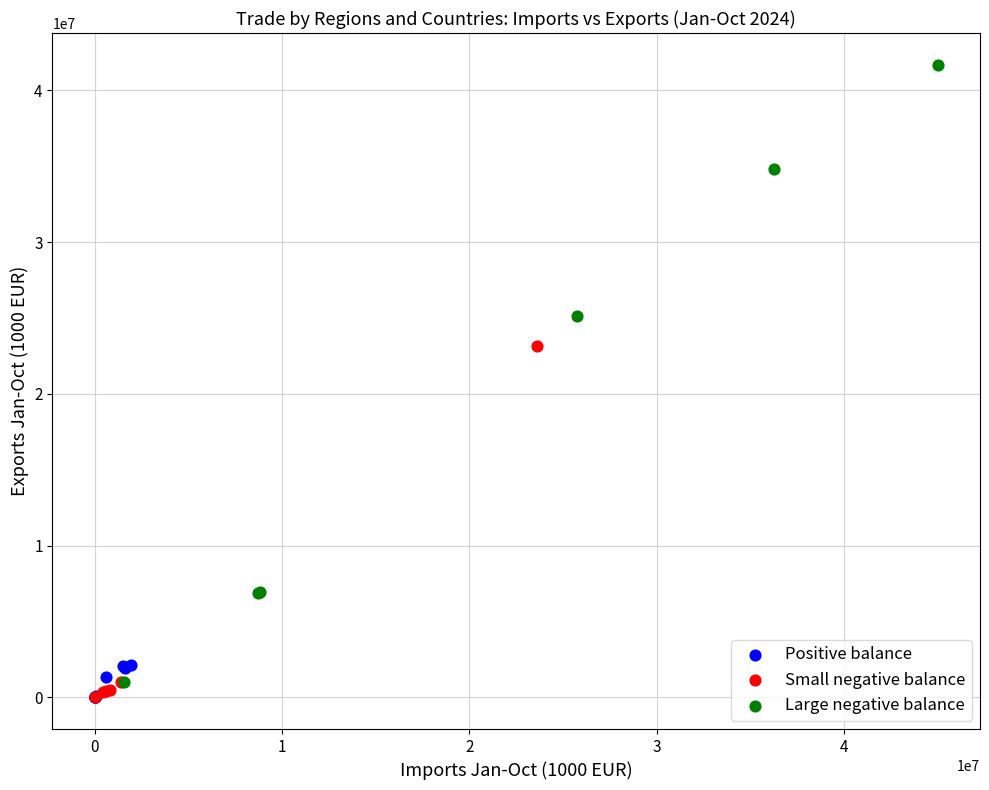

Which series has the widest spread of Y values?

Large negative balance